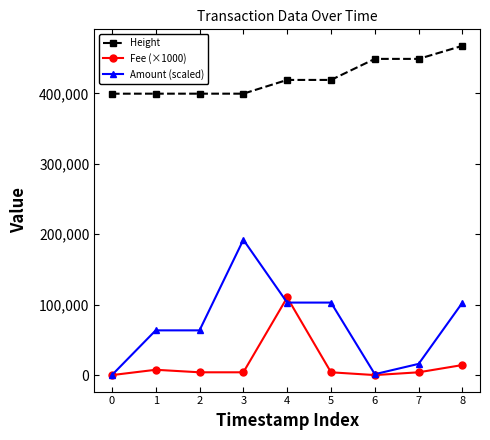

True or false: Fee (×1000) has a value of 35267.4 at 4.

False